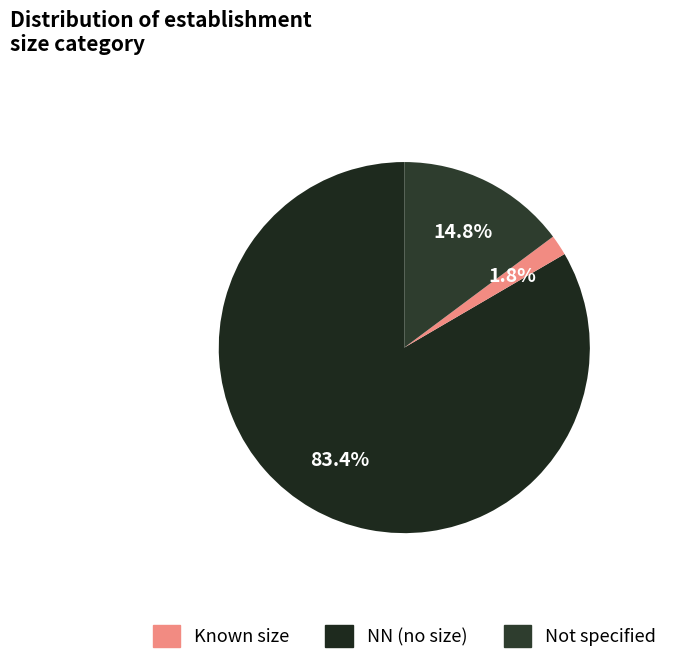

Which slice is the largest?

NN